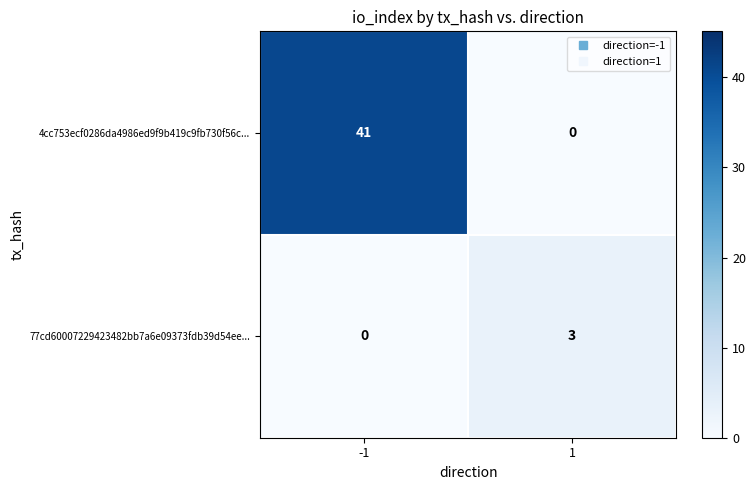

Which series has the largest range (max minus min)?

4cc753ecf0286da4986ed9f9b419c9fb730f56c...